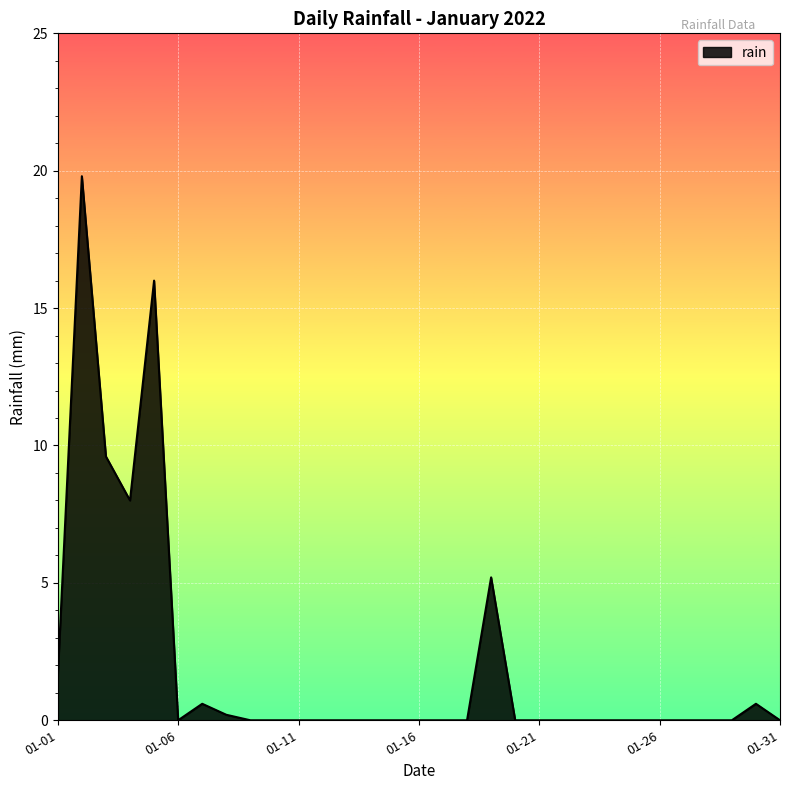

What is the greatest value displayed?

19.8